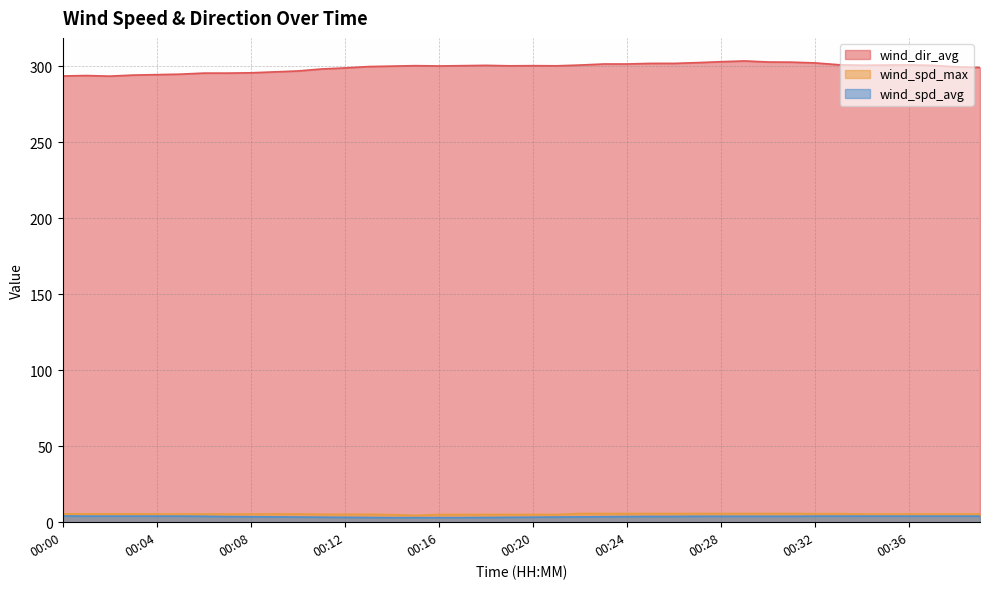

Which series has the largest total across all categories?

wind_dir_avg